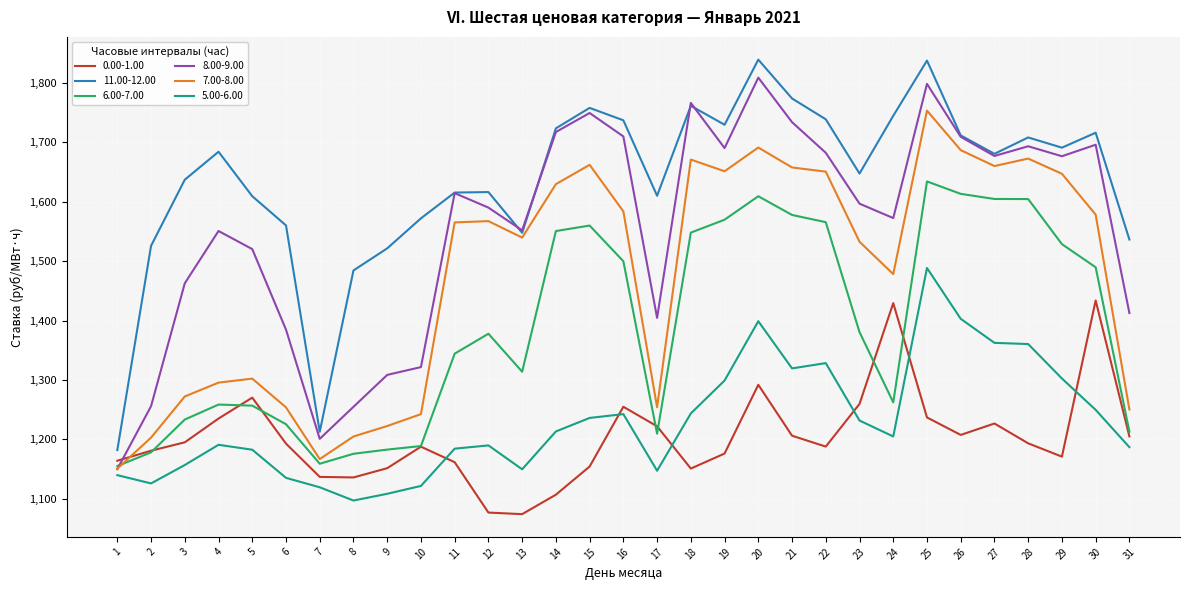

At which category is the sum across all series the highest?

25